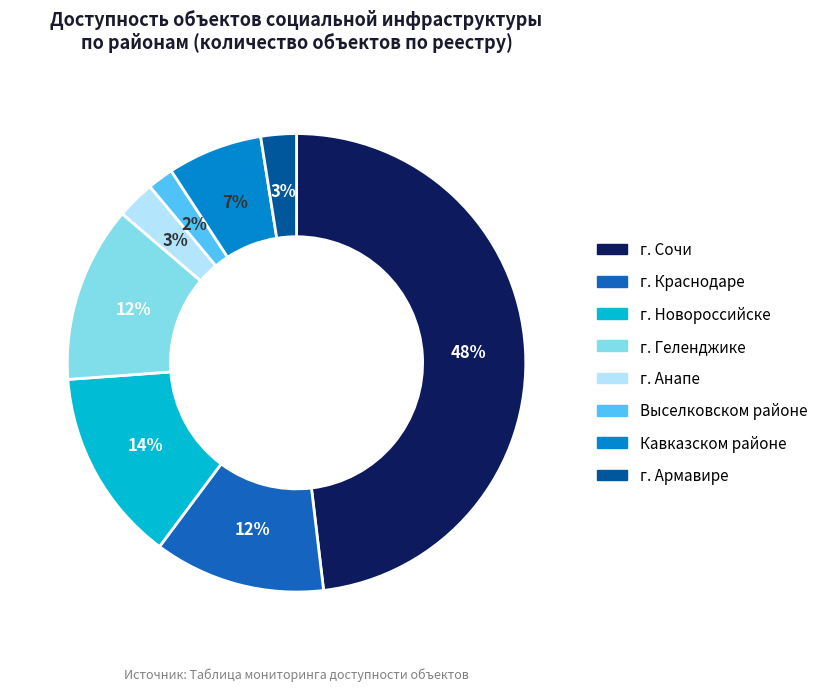

Which category has the biggest portion of the pie?

г. Сочи